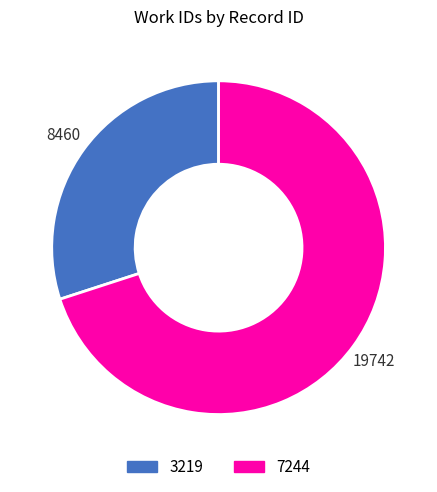

The 7244 slice represents 85% of the pie. True or false?

False